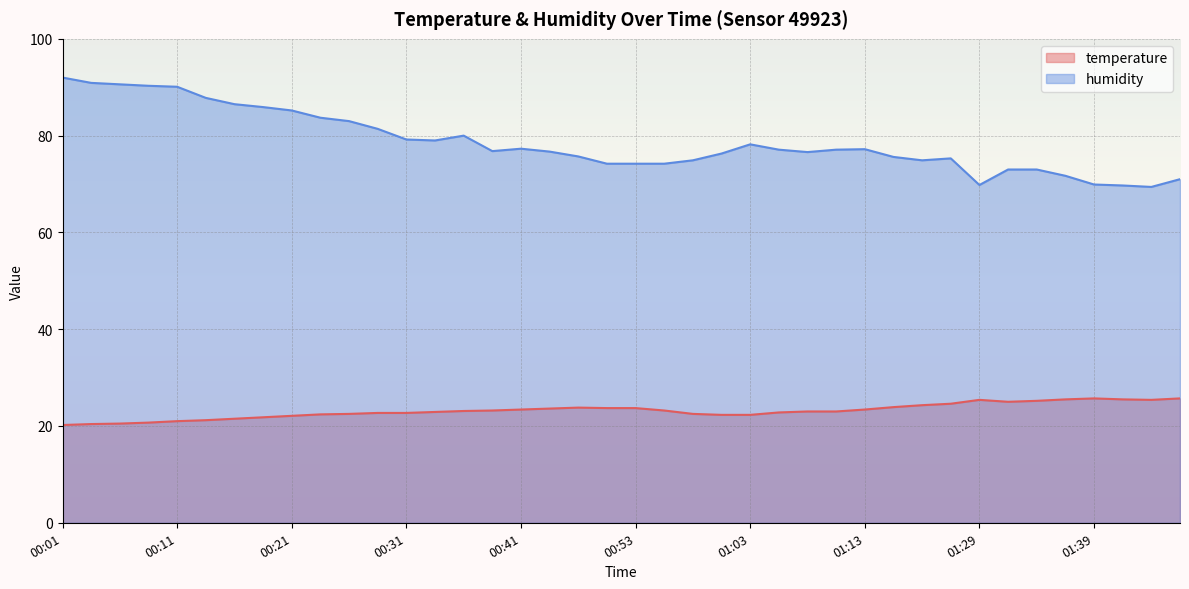

What is the difference between the maximum and second lowest values in the temperature series?

5.3